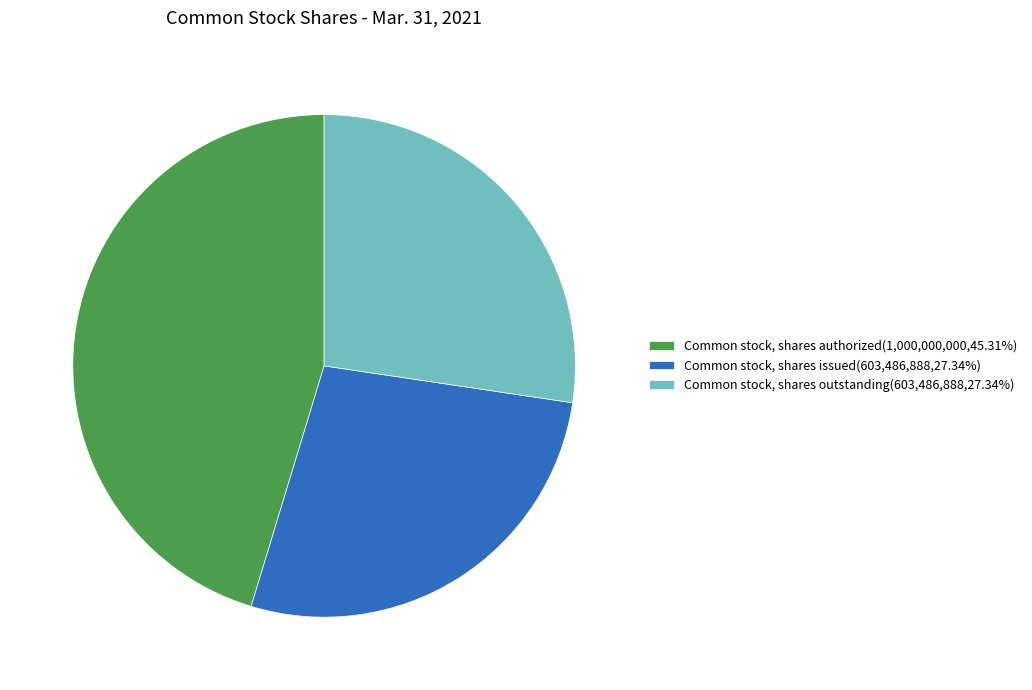

Approximately how many times larger is the value at Common stock, shares outstanding(603,486,888,27.34%) compared to Common stock, shares issued(603,486,888,27.34%)?

1.0